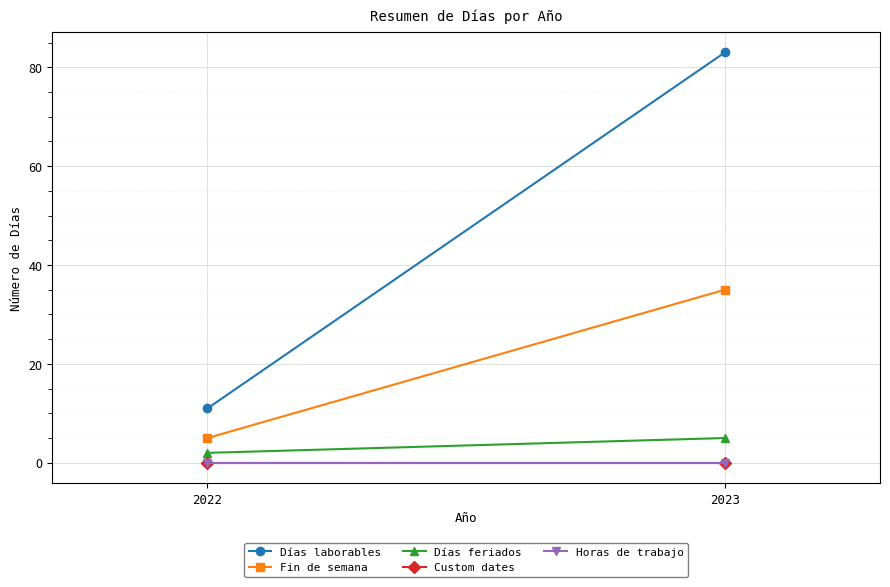

Which label corresponds to the largest value in the chart?

2023